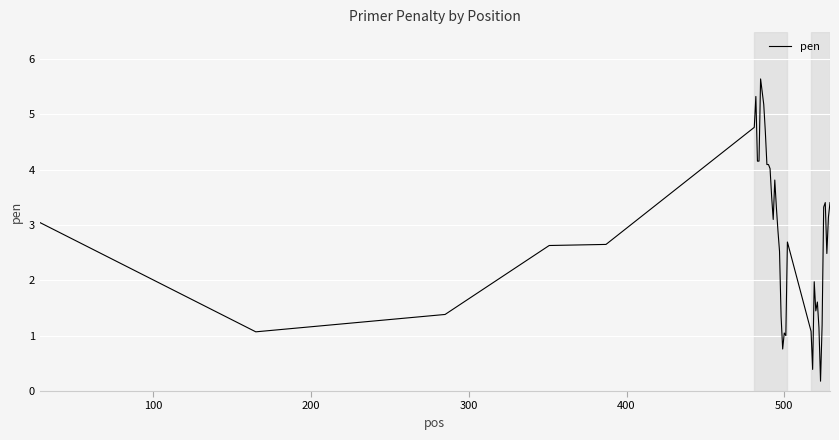

What is the greatest value displayed?

5.6